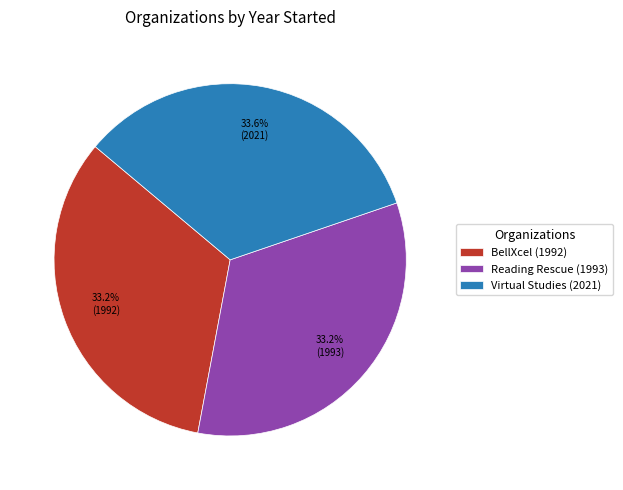

Does any single category account for the majority?

No